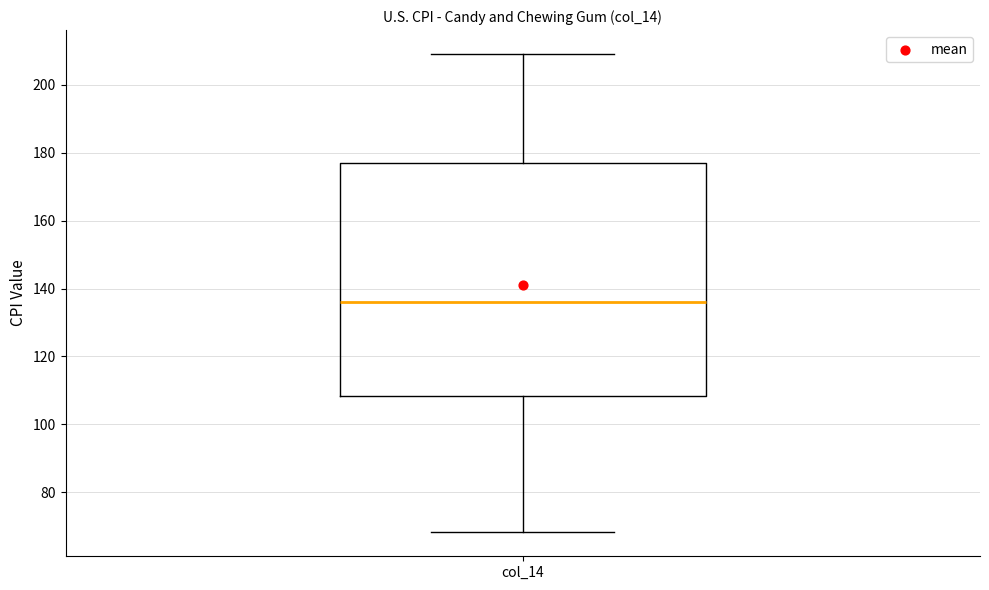

Where does the lower whisker of the box for col_14 end on the y-axis? The values are not printed on the chart, so give them approximately, as read against the axis.

68